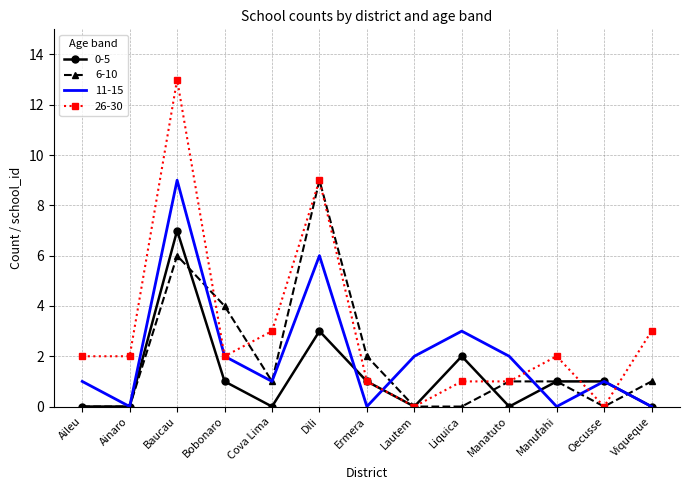

What is the average value of the 11-15 series?

2